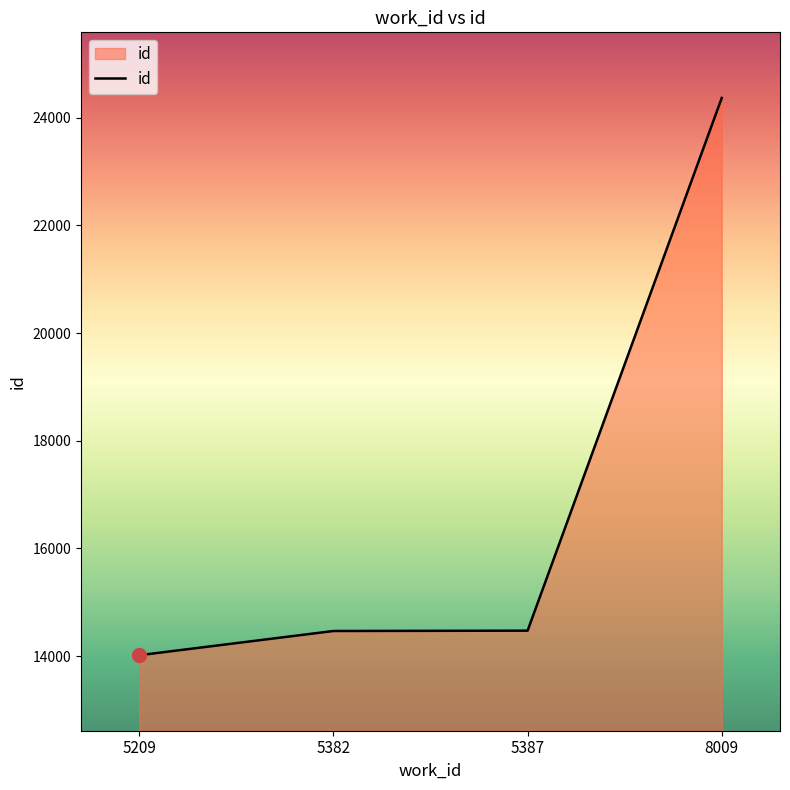

Does the chart have visible grid lines?

No